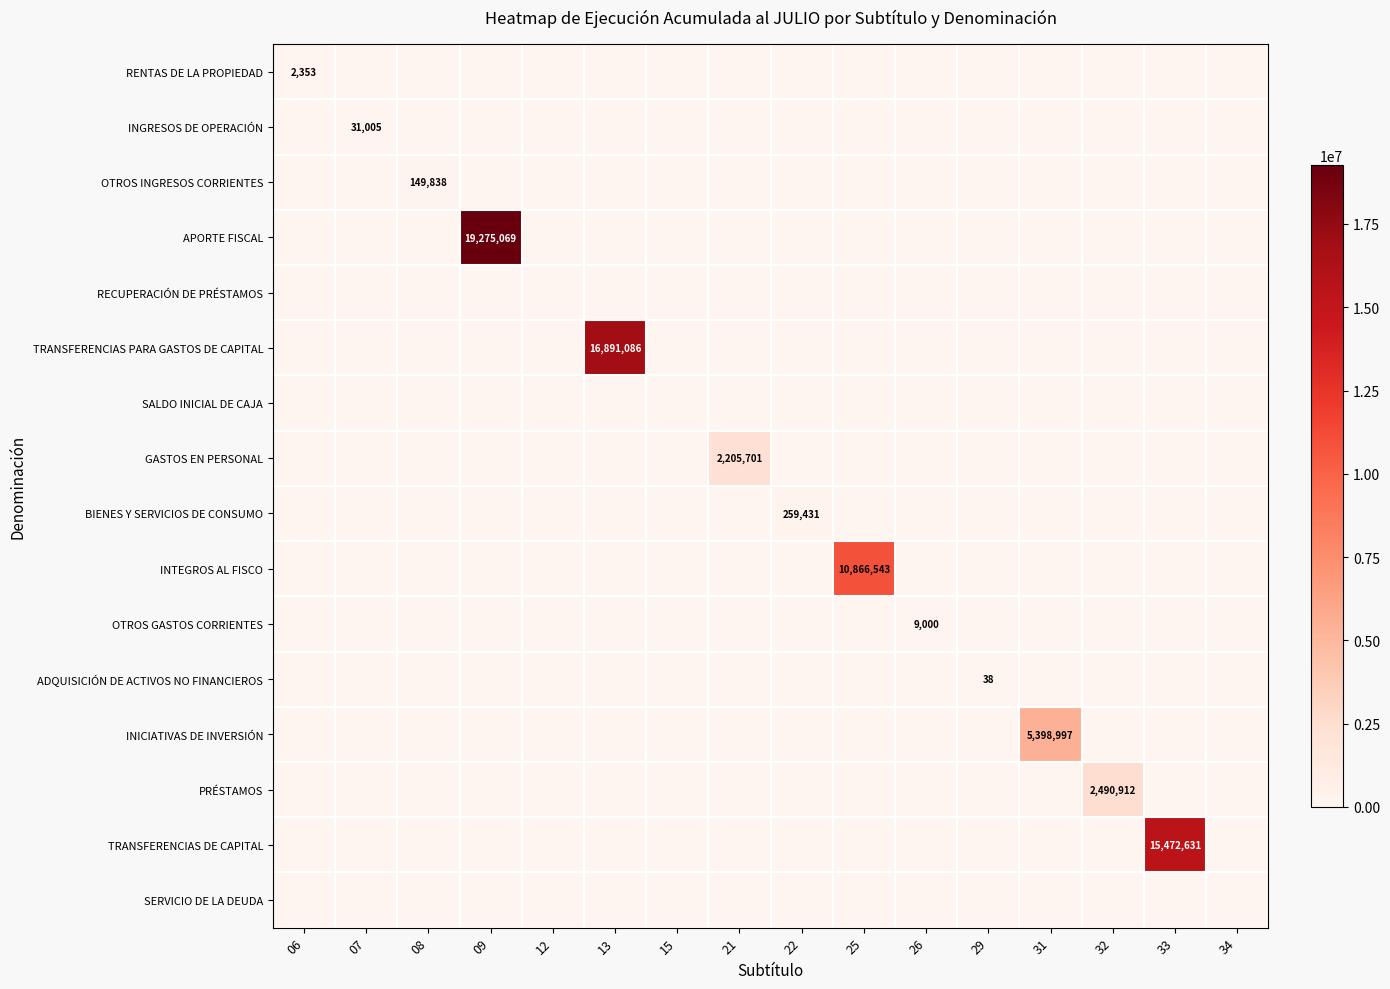

Which label corresponds to the largest value in the chart?

09